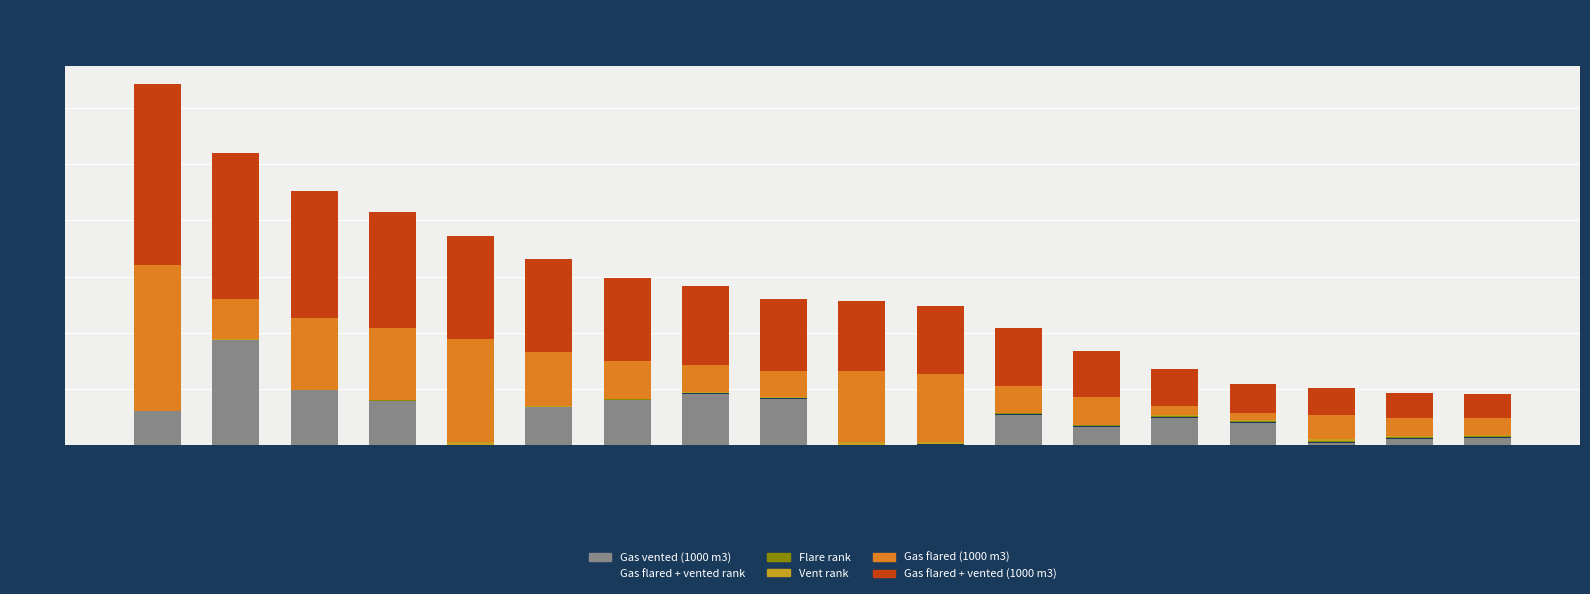

What is the highest value of the Gas vented (1000 m3) series?

1872.0